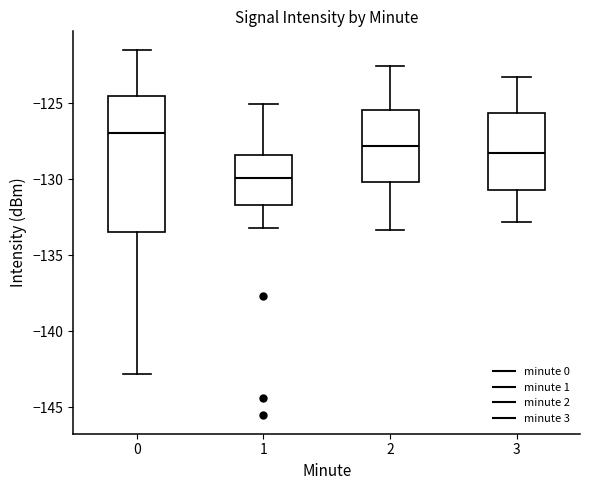

Which box has the lowest median line?

1